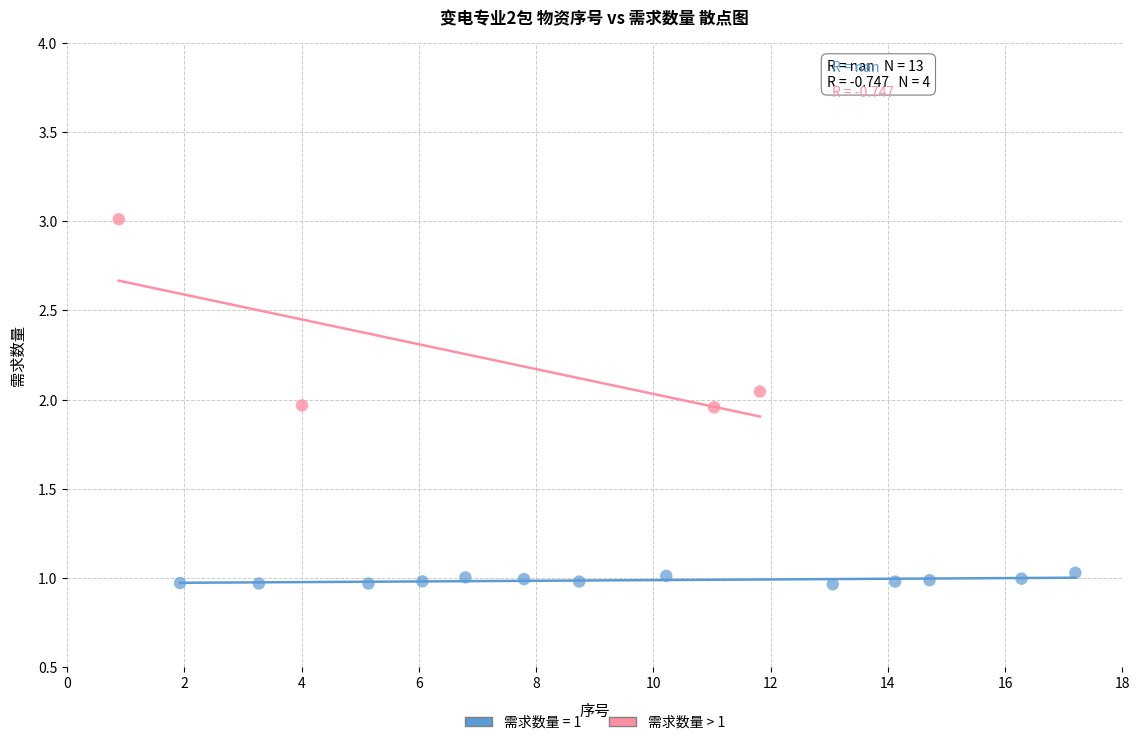

Which series reaches the maximum Y coordinate?

需求数量 > 1